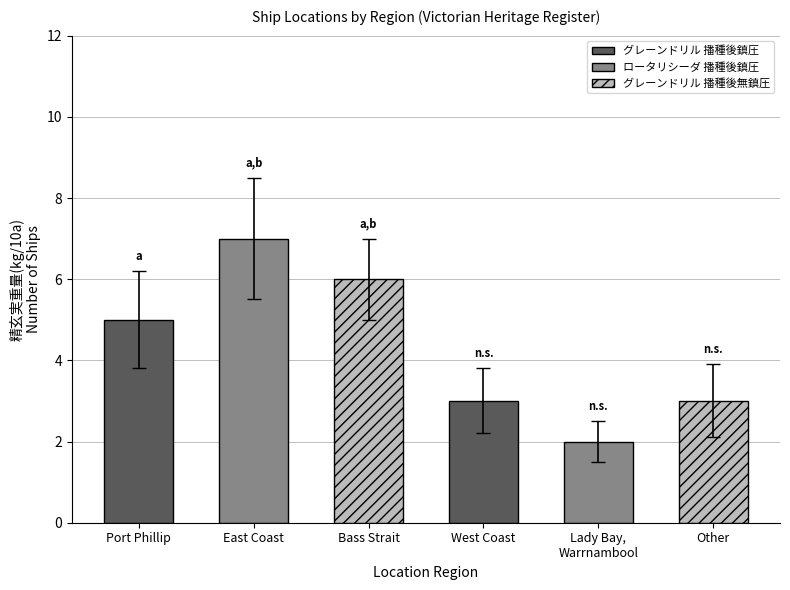

Which category has the lowest value across all series?

Lady Bay,
Warrnambool